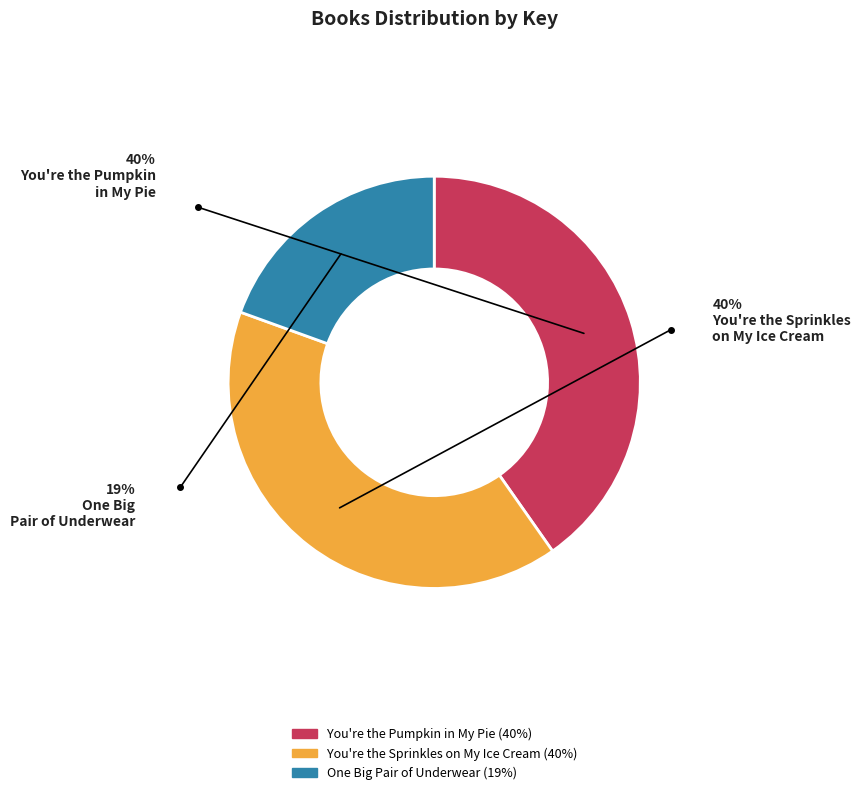

How many segments does this pie chart have?

3